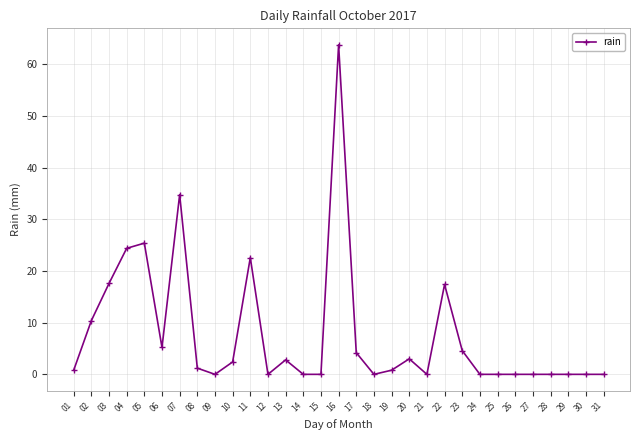

At which category does the chart reach its peak across all series?

16